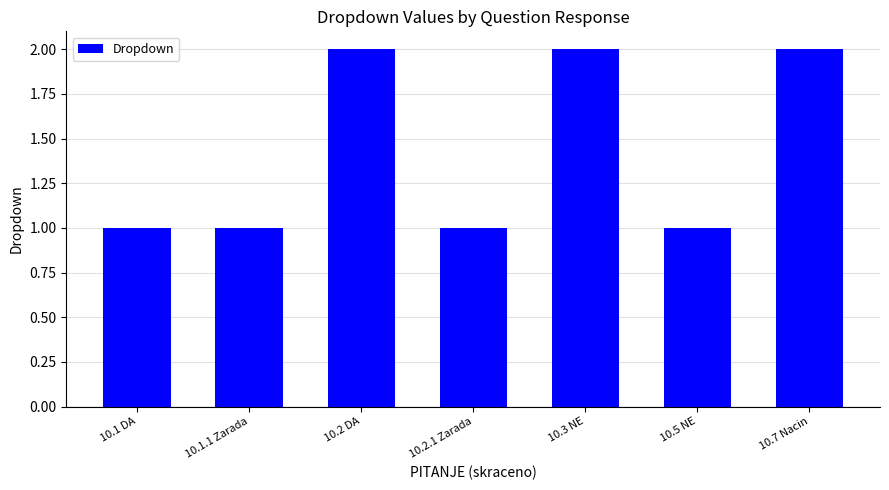

Reading left to right, transcribe all the data shown in this chart.

10.1 DA=1	10.1.1 Zarada=1	10.2 DA=2	10.2.1 Zarada=1	10.3 NE=2	10.5 NE=1	10.7 Nacin=2